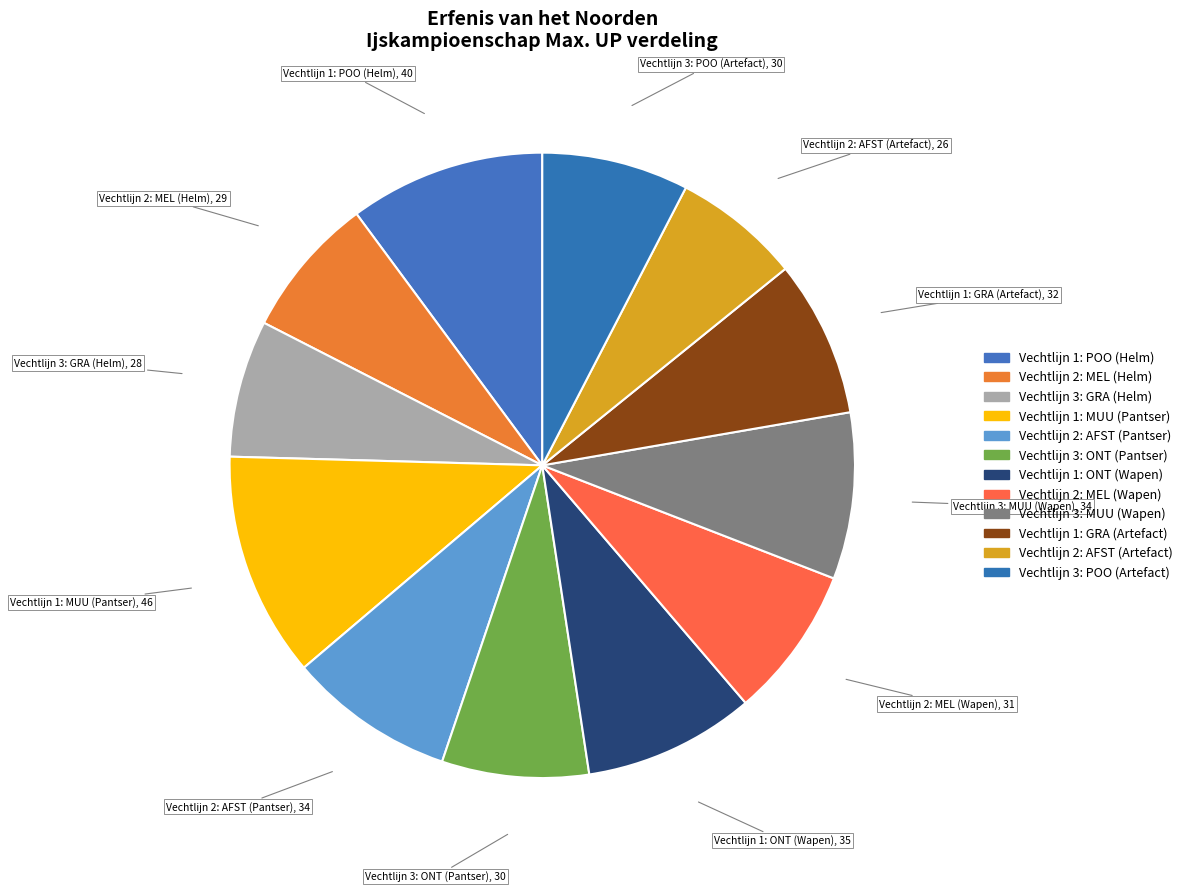

What is the change in value from Vechtlijn 1: GRA (Artefact) to Vechtlijn 2: AFST (Artefact)?

-6